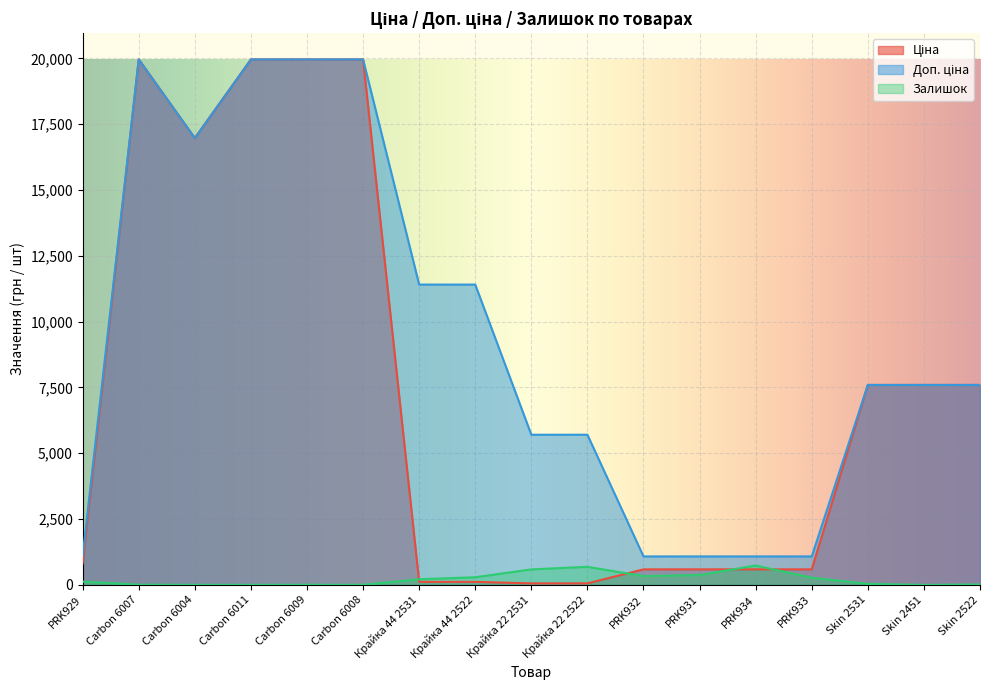

How many series are shown in this chart?

3